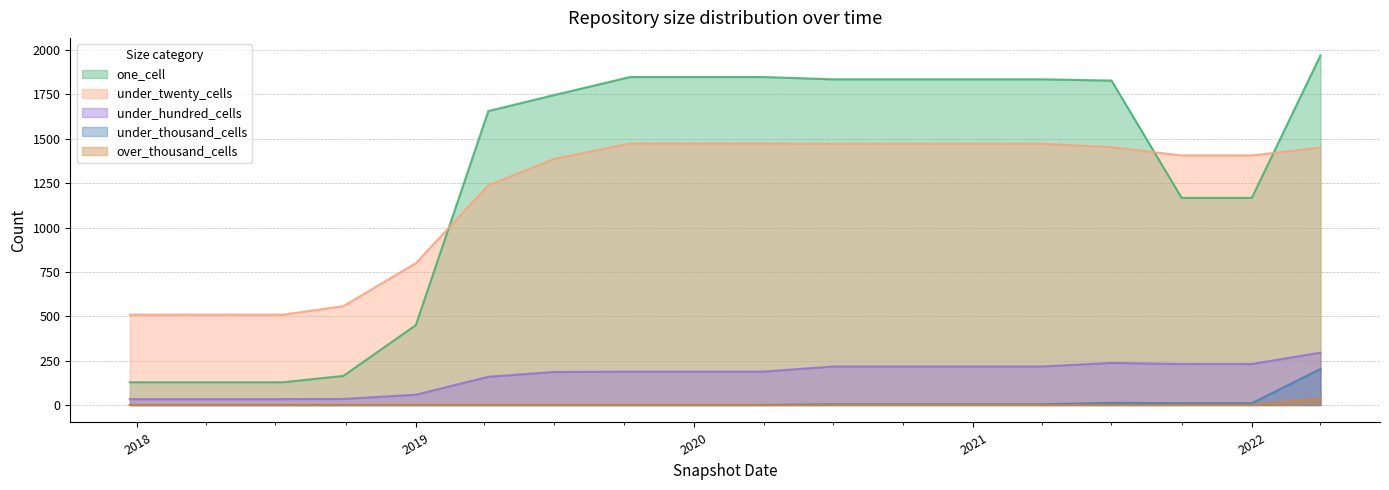

How many lines are shown in the chart?

5